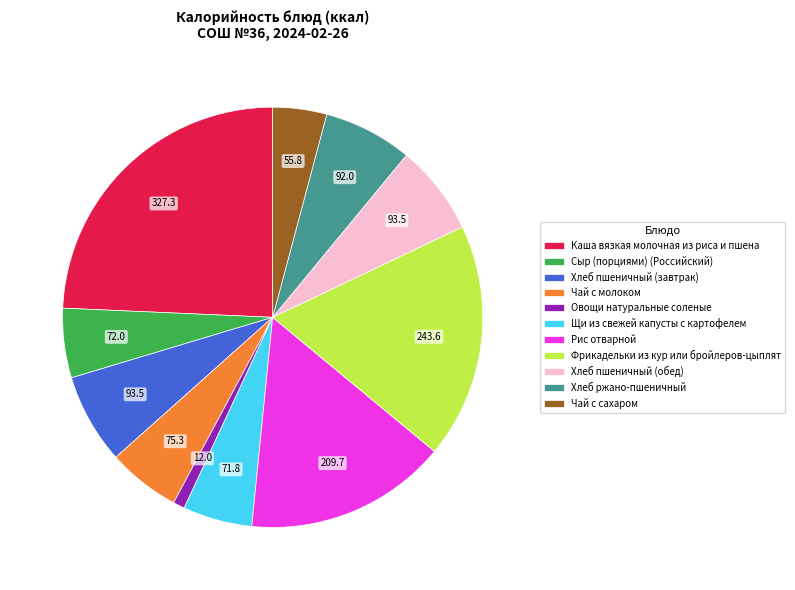

Which category has the smallest portion of the pie?

Овощи натуральные соленые